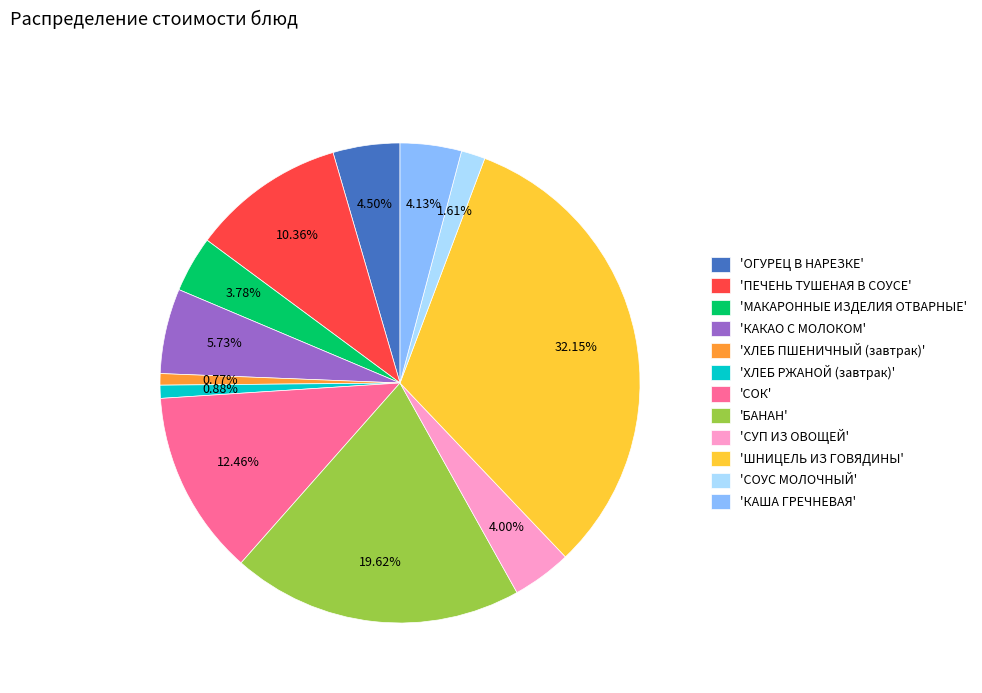

Does any single category account for the majority?

No